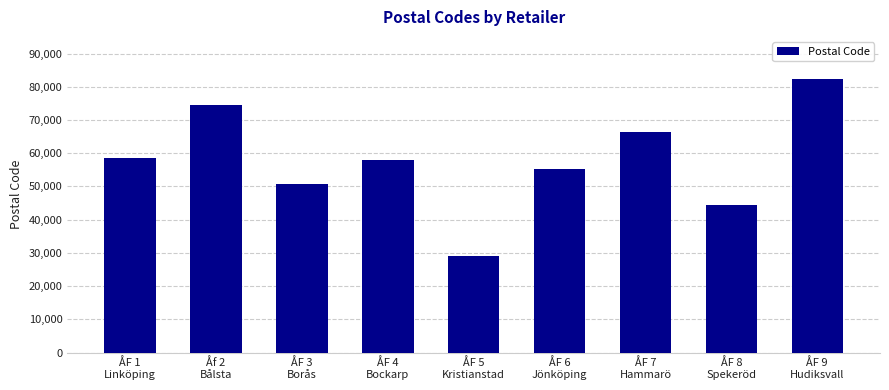

Reading left to right, what are all the values shown in this chart?

58422	74650	50762	57991	29159	55303	66341	44493	82434